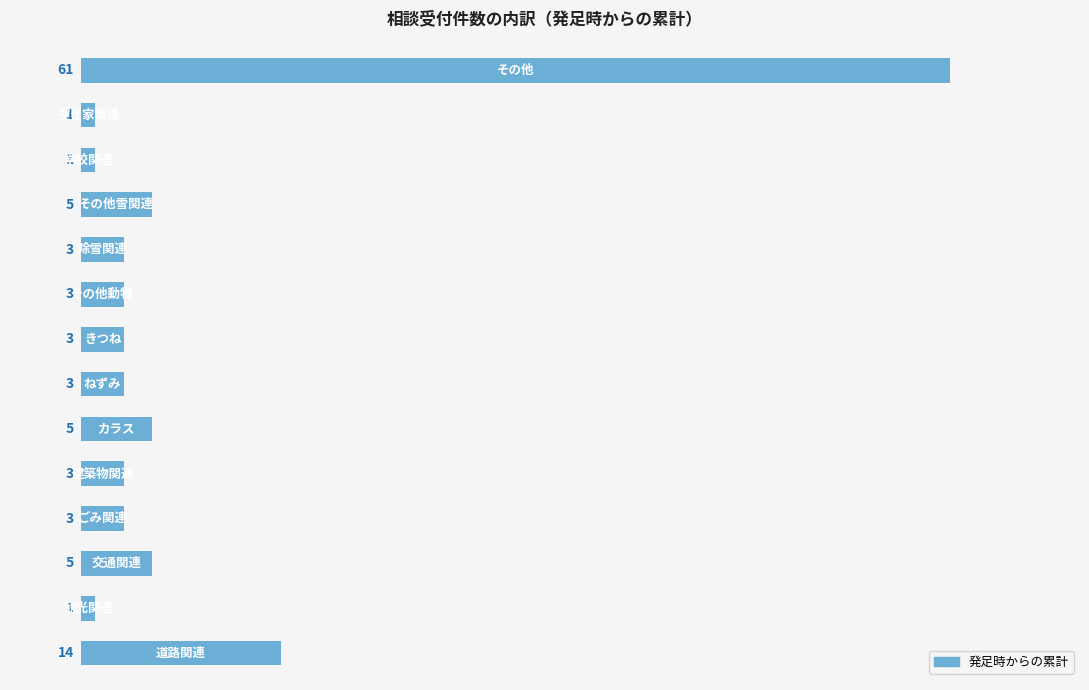

What is the difference between the maximum and minimum values?

60